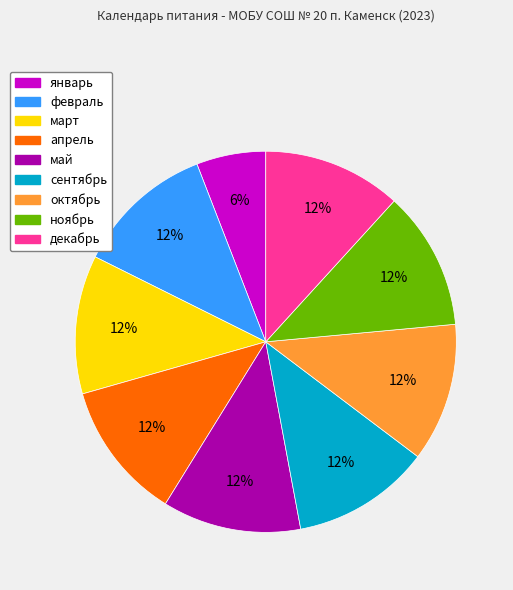

To the nearest percent, what is the difference between the октябрь and январь slice percentages?

6%